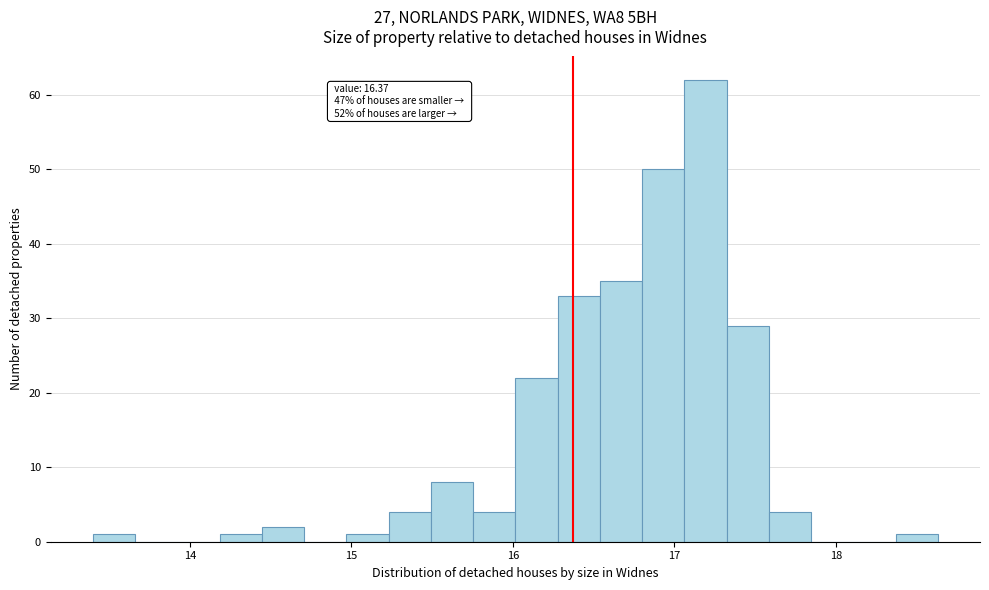

Around what value on the x-axis is the tallest bar? Give the approximate position of its centre, as read against the axis.

17.2